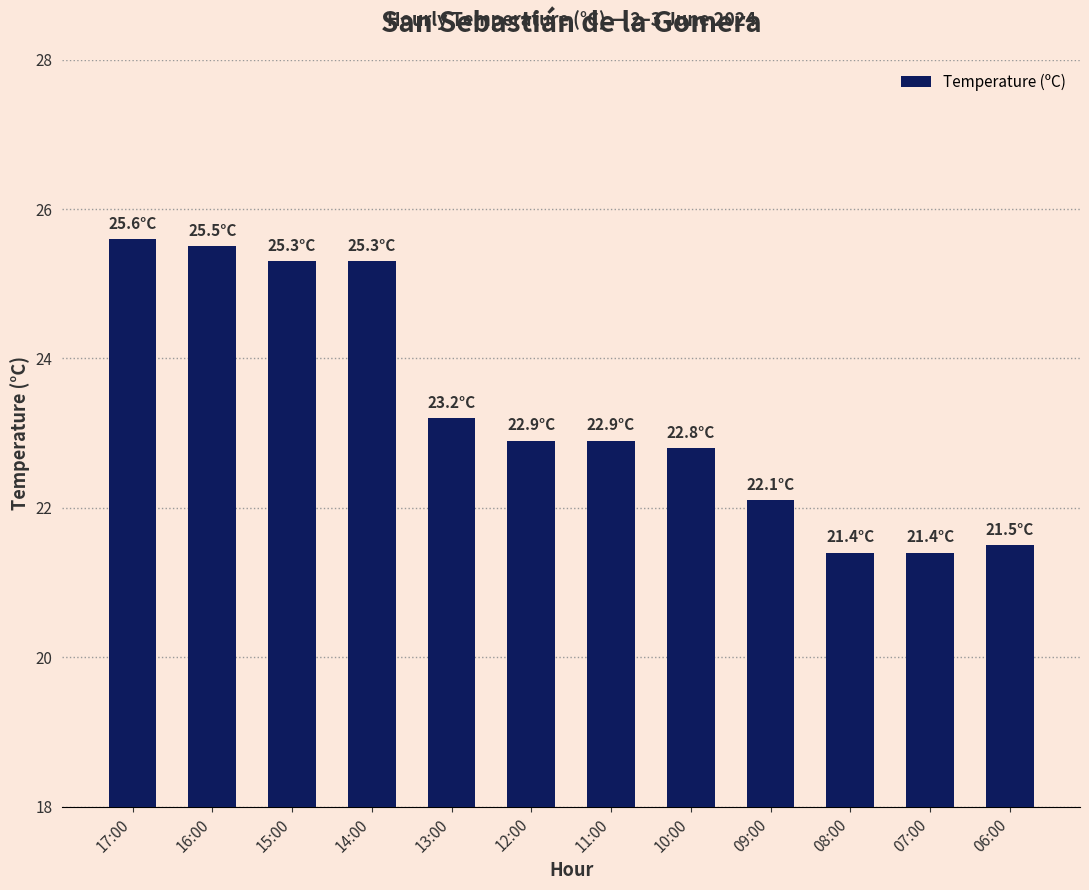

What is the label of the 4th bar from the left?

14:00